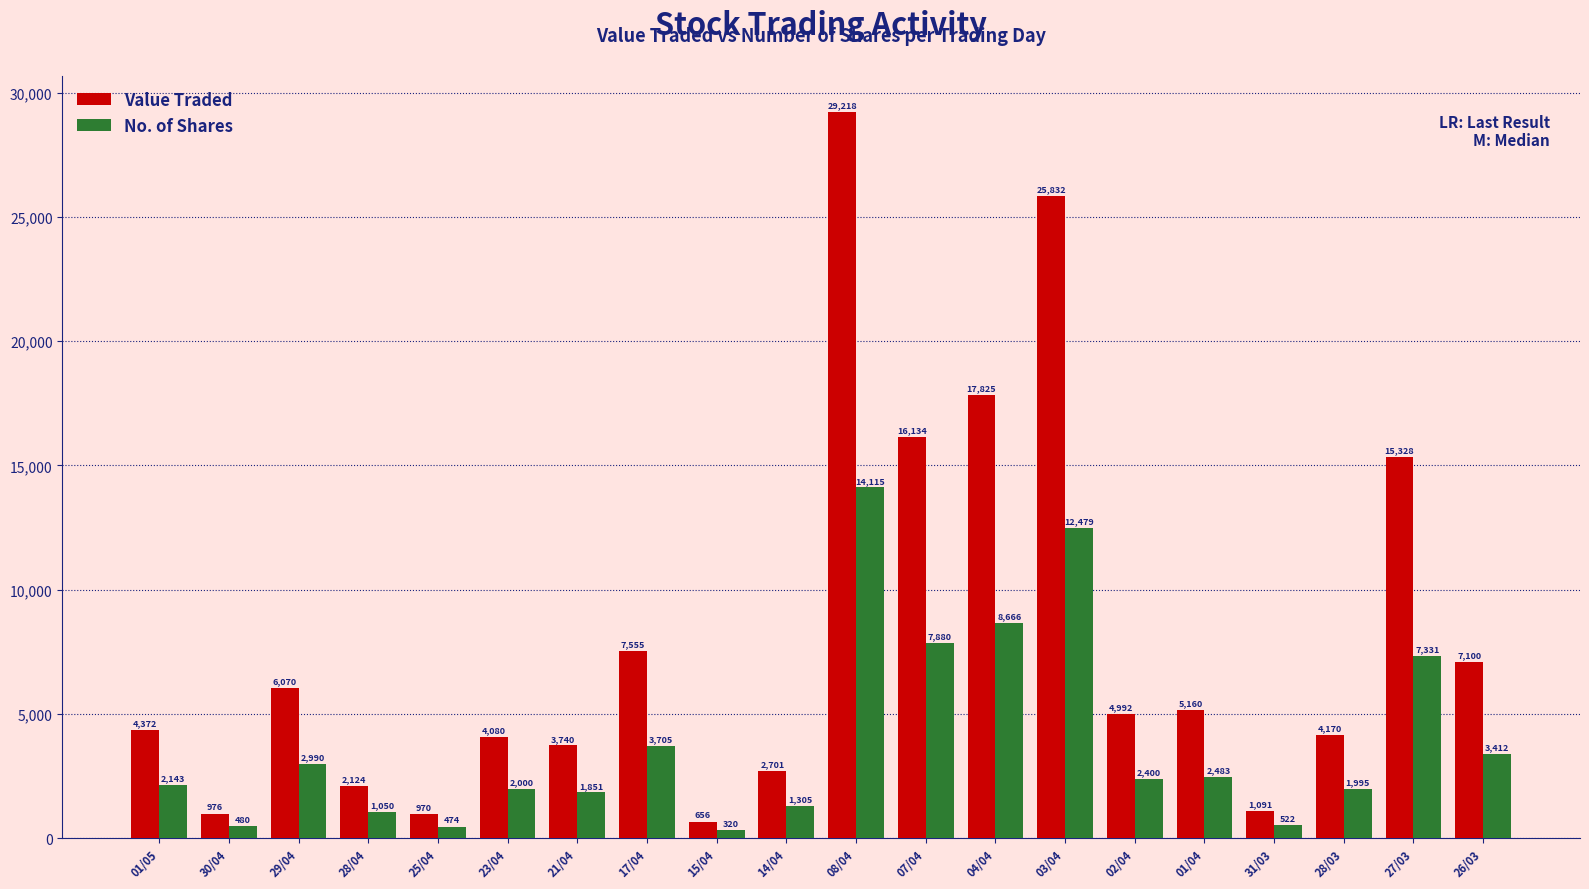

Is the value of Value Traded at 23/04 greater than the value of No. of Shares at 26/03?

Yes